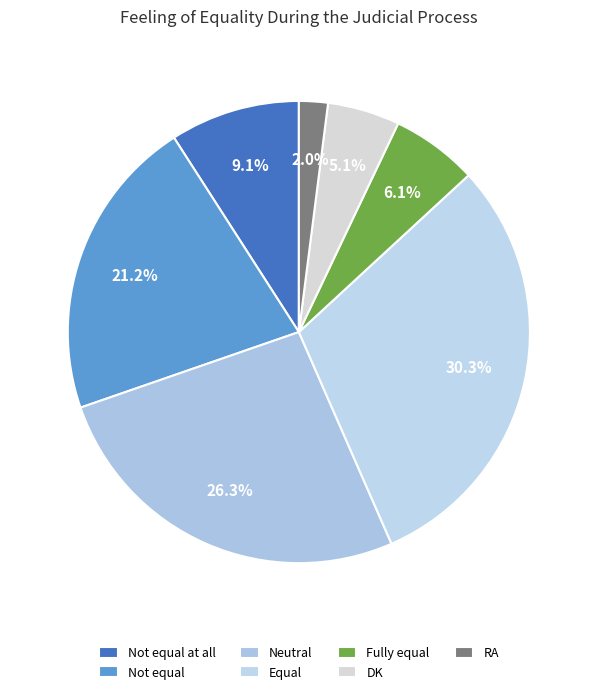

Rank the categories by value from lowest to highest.

RA, DK, Fully equal, Not equal at all, Not equal, Neutral, Equal